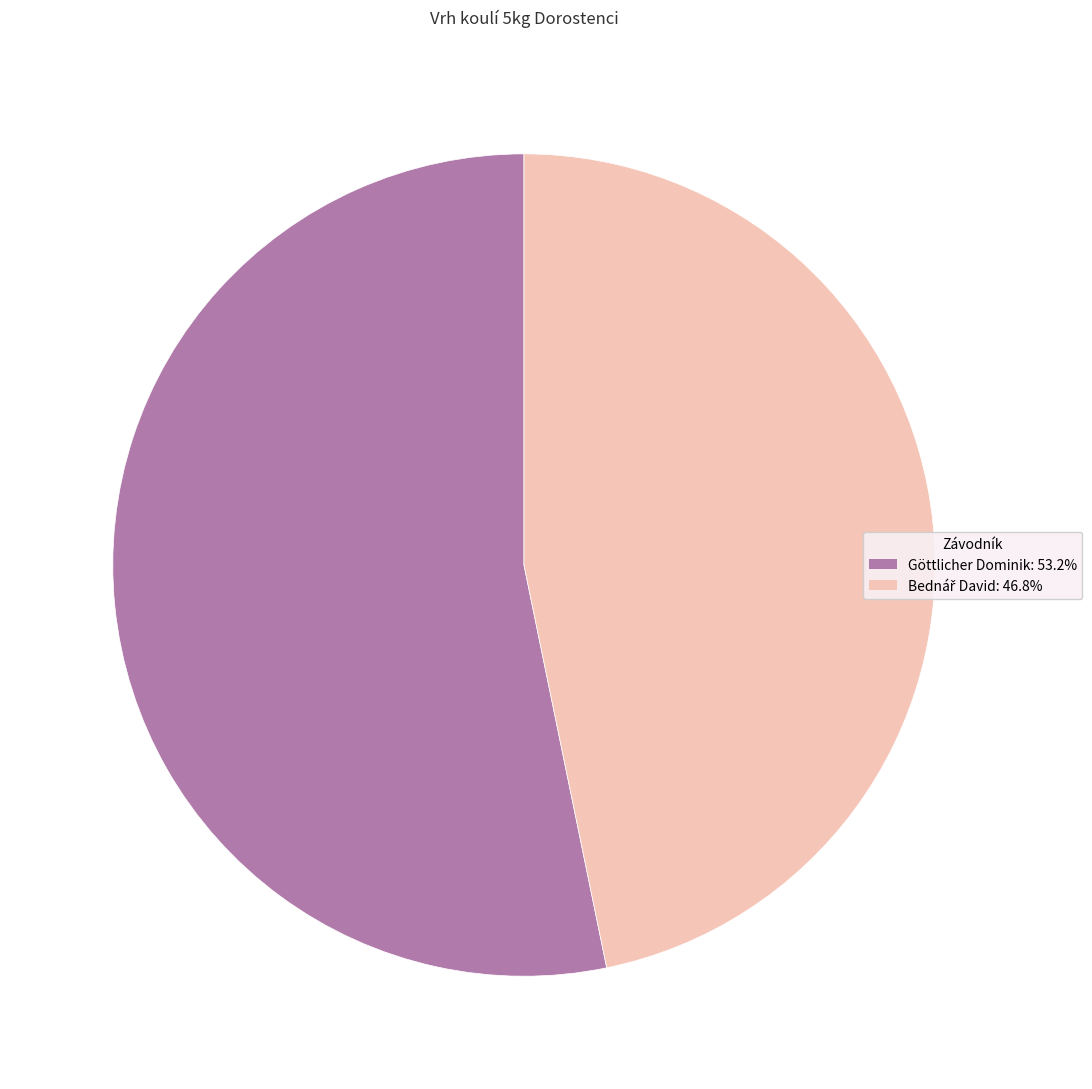

Which category accounts for the majority?

Göttlicher Dominik